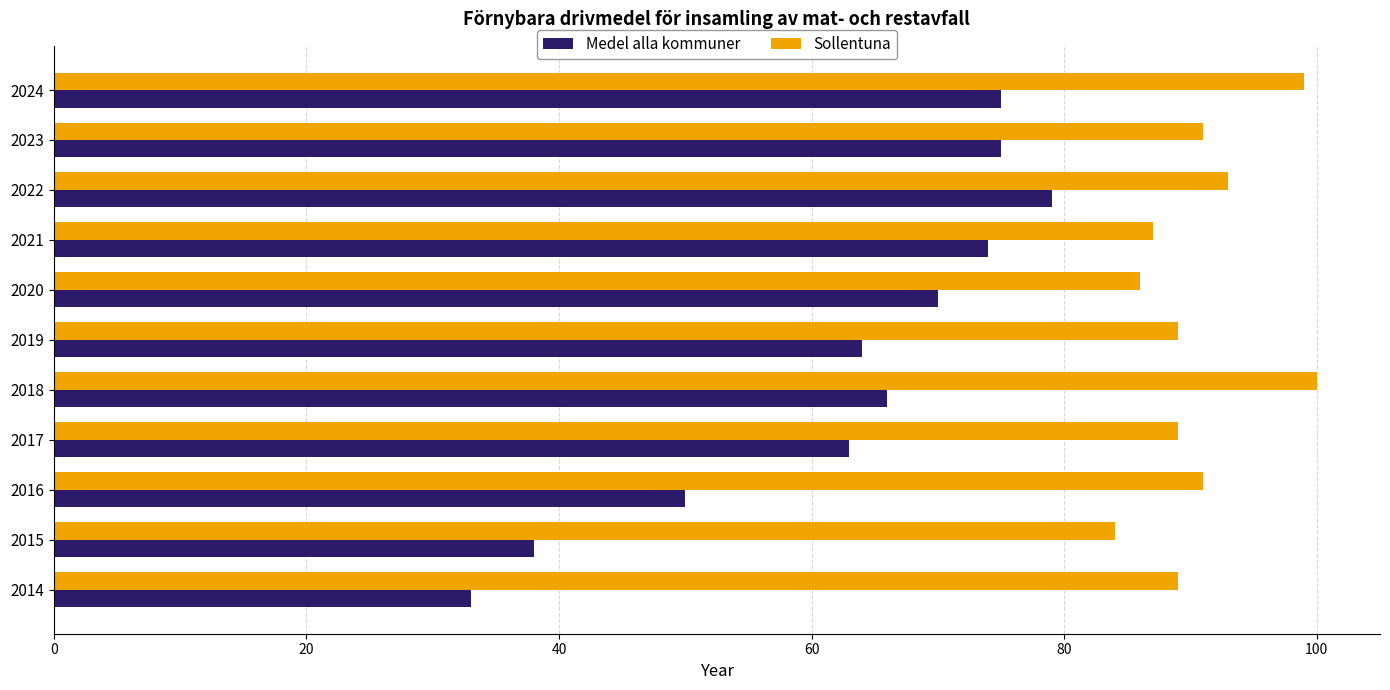

List the series in order of their peak value, lowest first.

Medel alla kommuner, Sollentuna